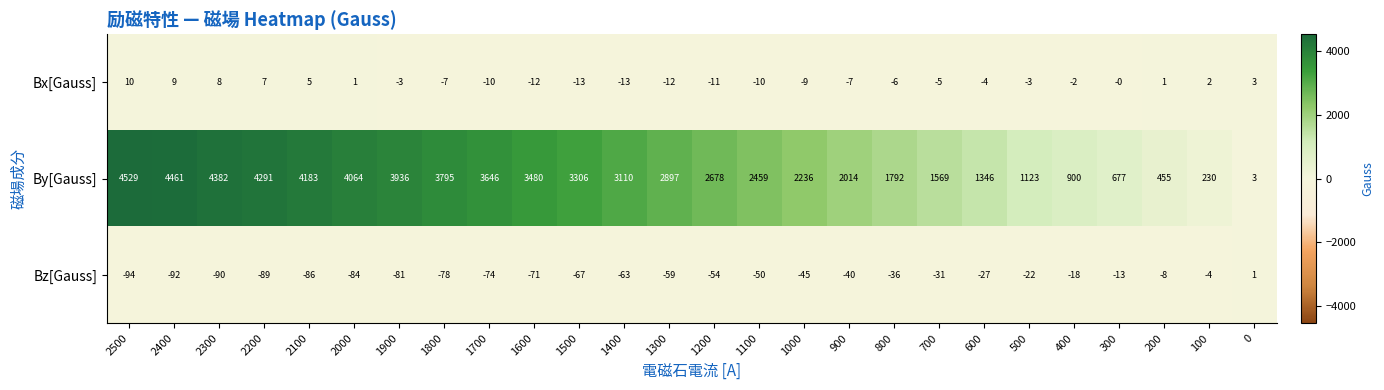

How many values in the Bz[Gauss] series exceed -54?

12